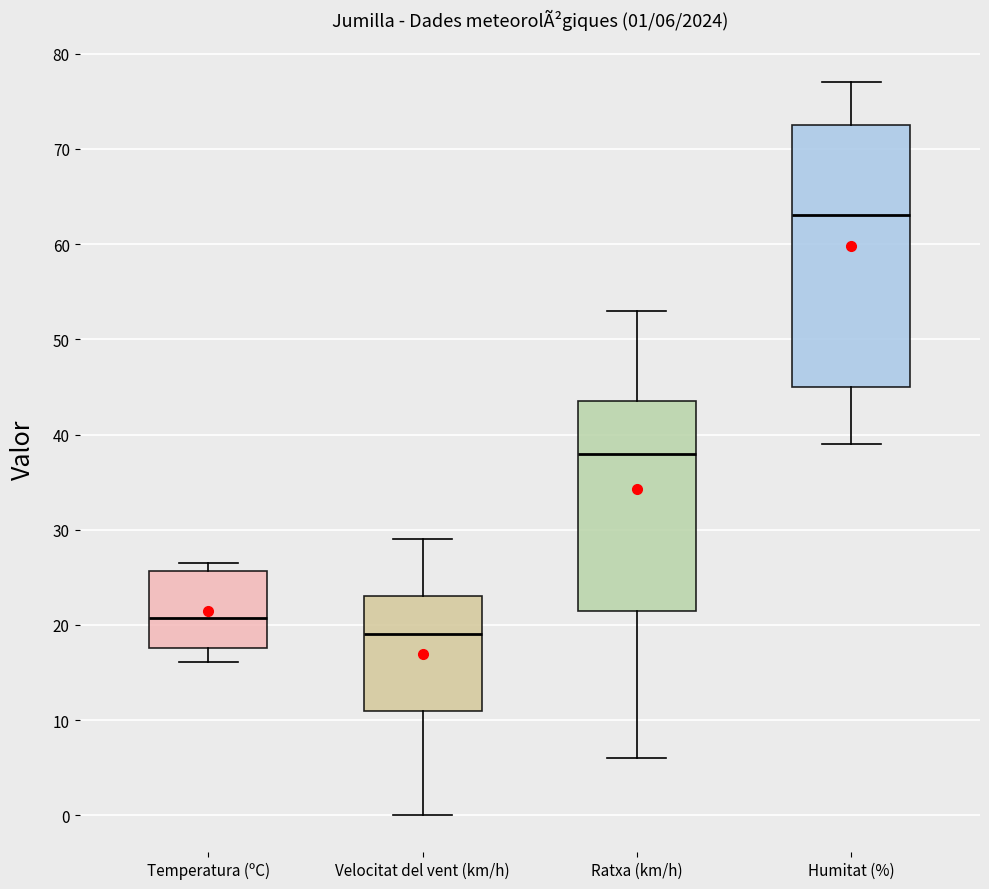

Comparing the boxes themselves (not the whiskers), which one is the tallest?

Humitat (%)